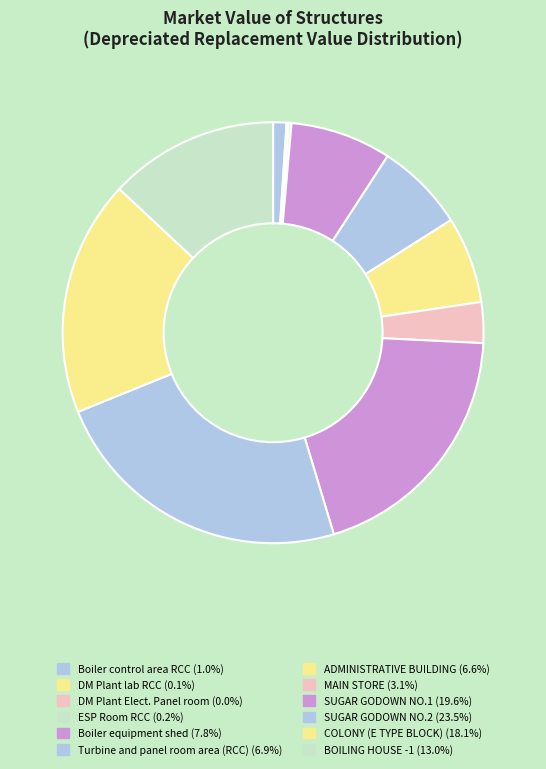

Which category has the smallest portion of the pie?

DM Plant Elect. Panel room